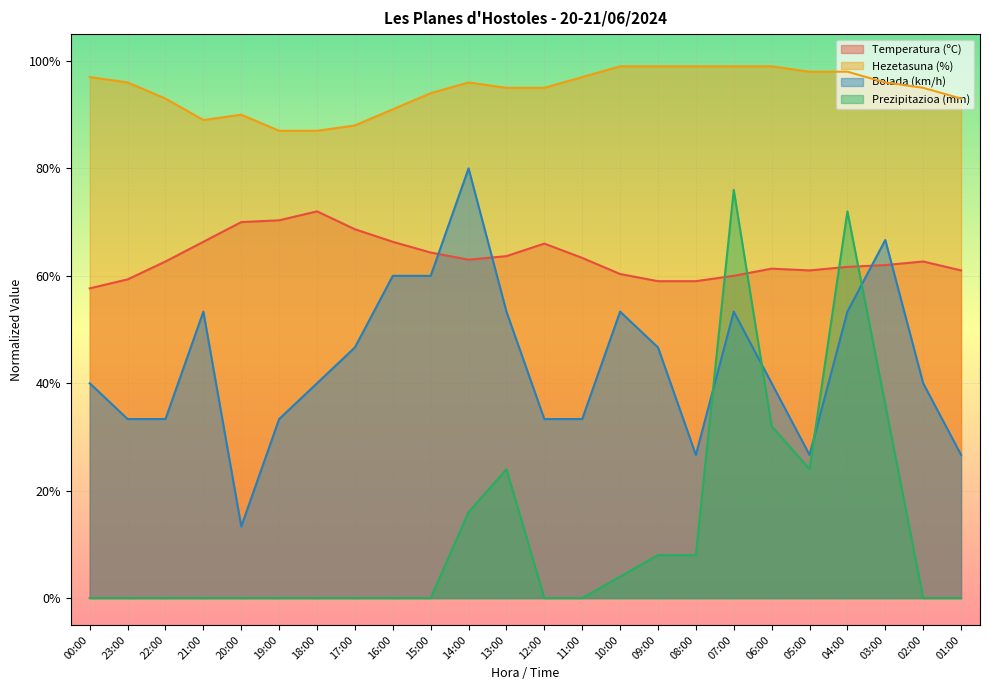

What is the approximate value of Temperatura (ºC) at 17:00?

68.7